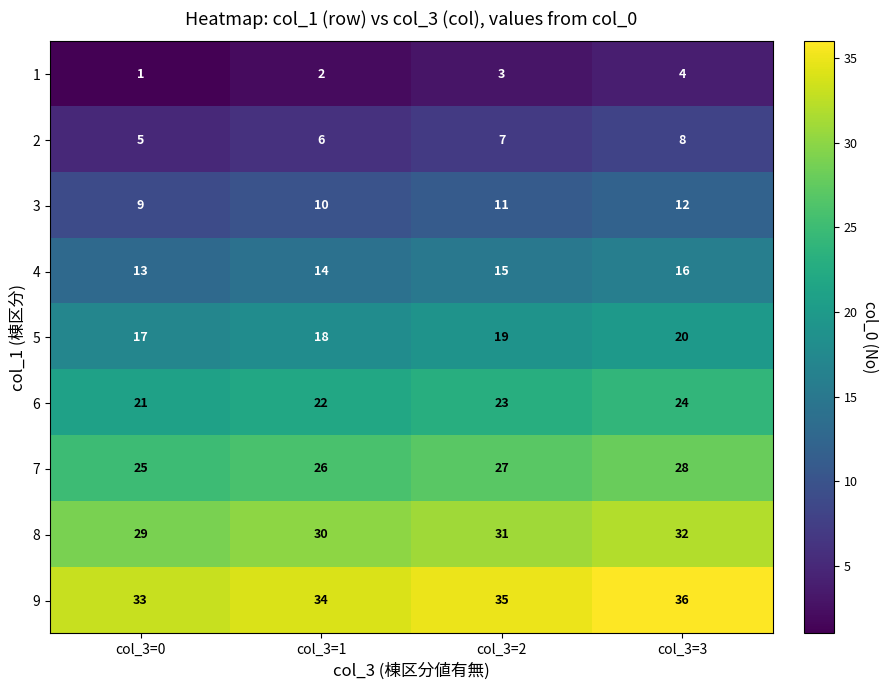

At how many categories does at least one series exceed 19?

4